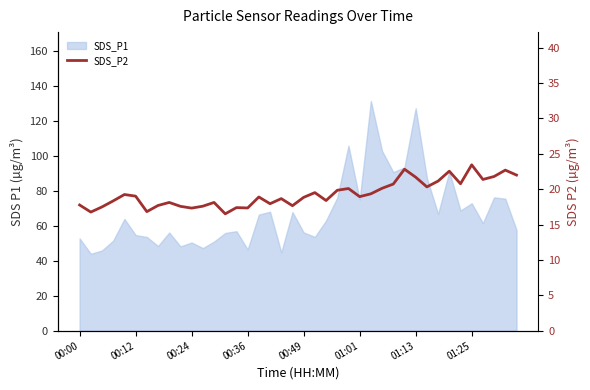

Is it true that the value at 21 is 7.2?

False